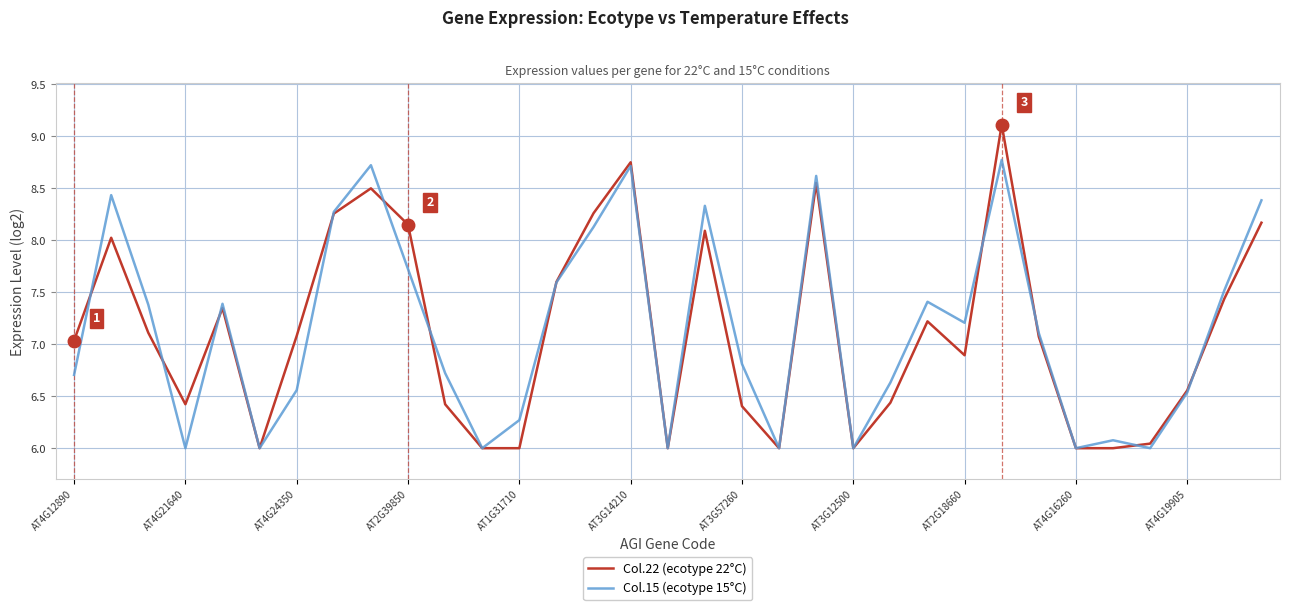

What are all the series names shown in the legend?

Col.22 (ecotype 22°C), Col.15 (ecotype 15°C)